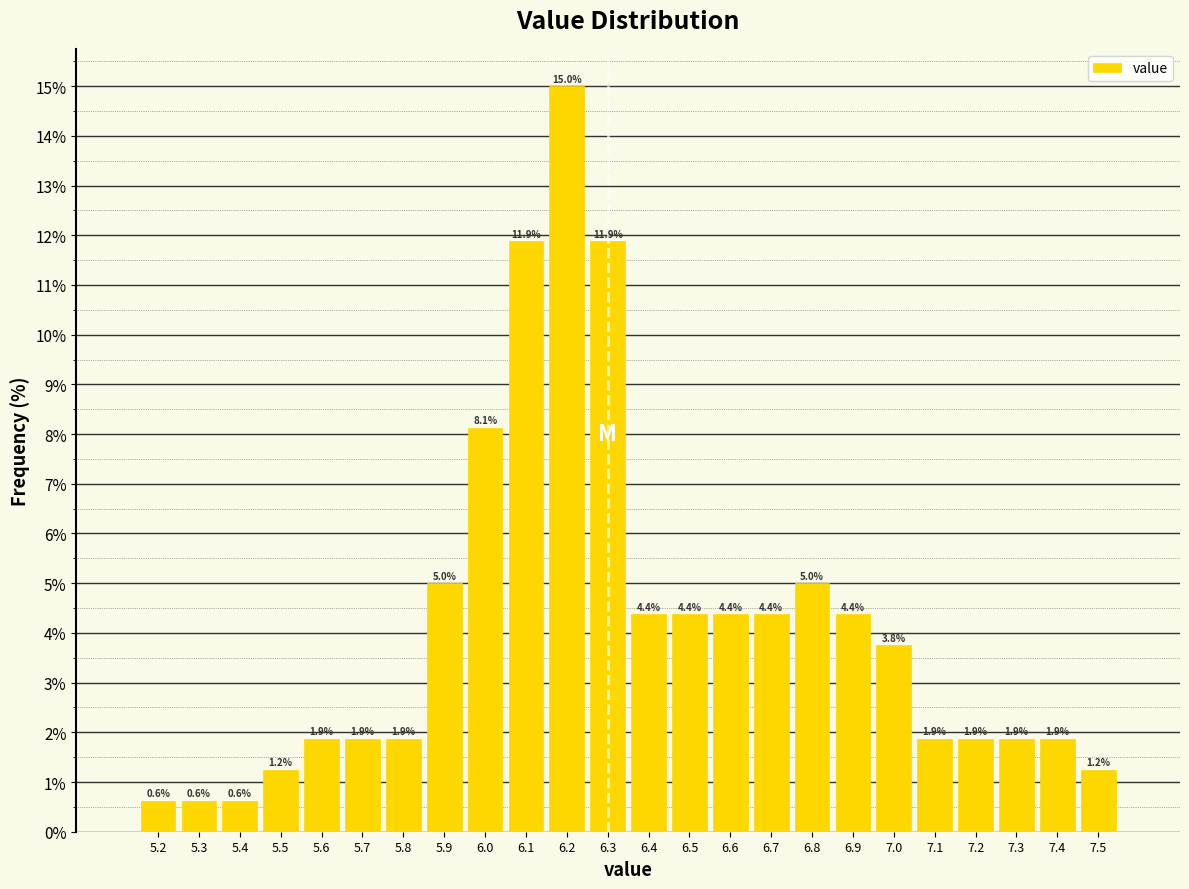

How tall is the bar that spans 5.25 to 5.35 on the x-axis?

0.6